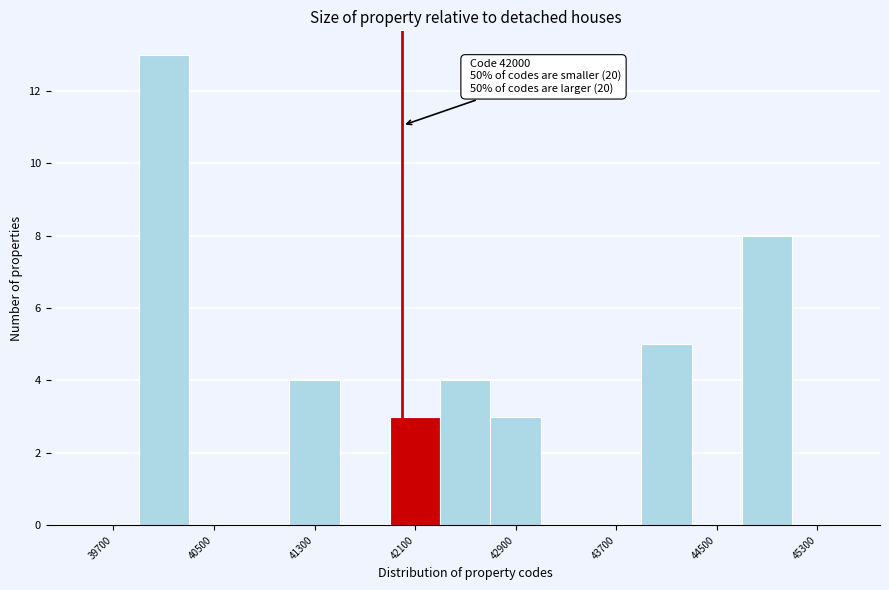

Which range on the x-axis has the tallest bar?

39900 to 40300